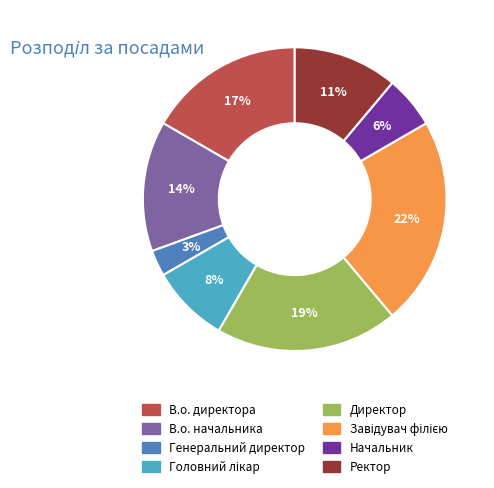

How many slices are in this pie chart?

8